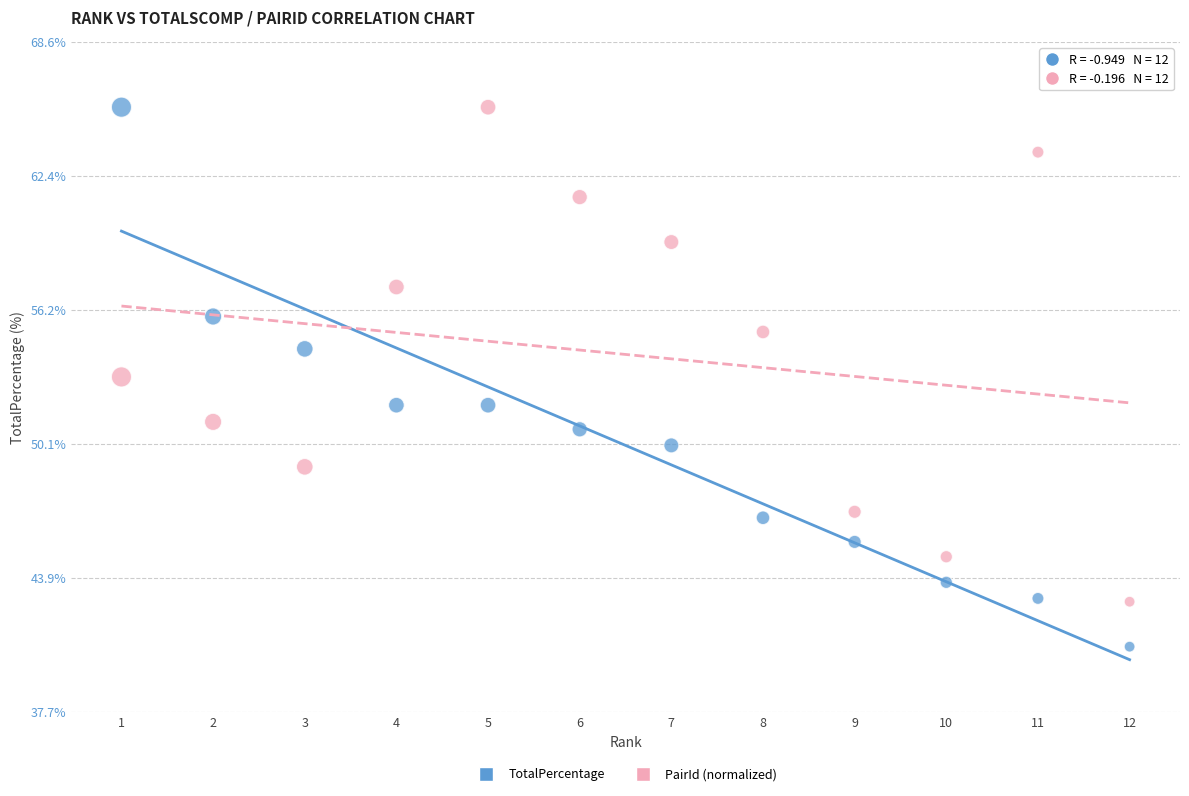

Across all data points, what is the range of Y values (max minus min)?

24.8